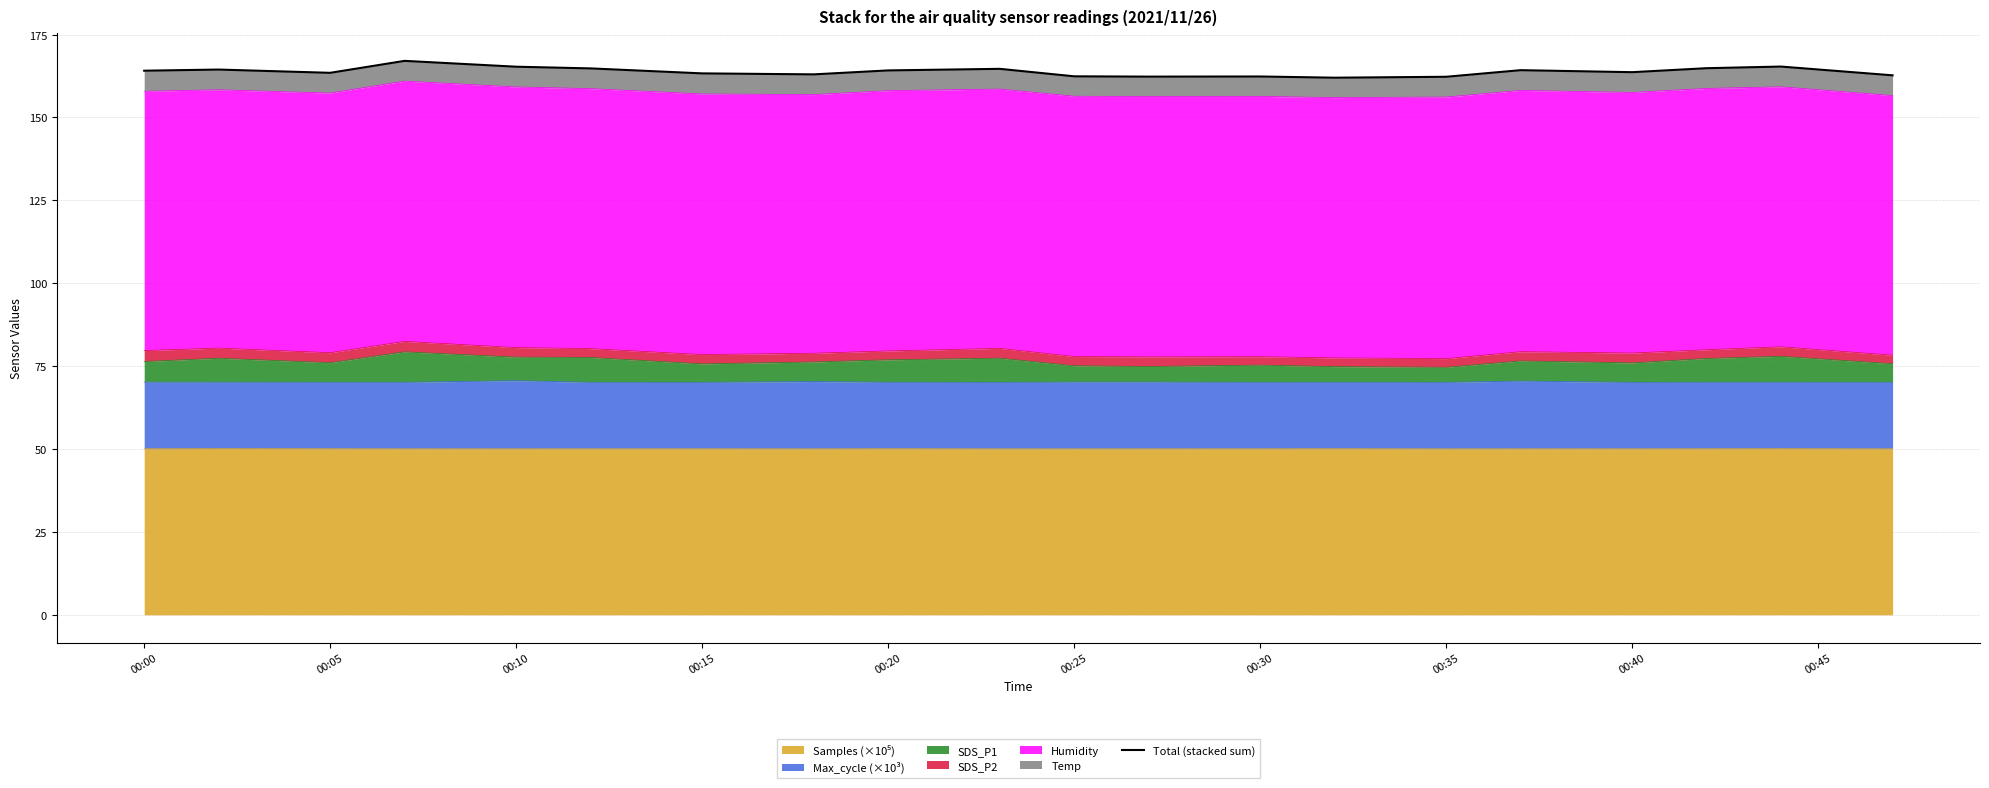

Reading left to right, transcribe all the data shown in this chart.

164.1	164.4	163.5	167.1	165.3	164.8	163.3	163.0	164.2	164.7	162.4	162.3	162.3	162.0	162.3	164.3	163.6	164.8	165.3	162.7